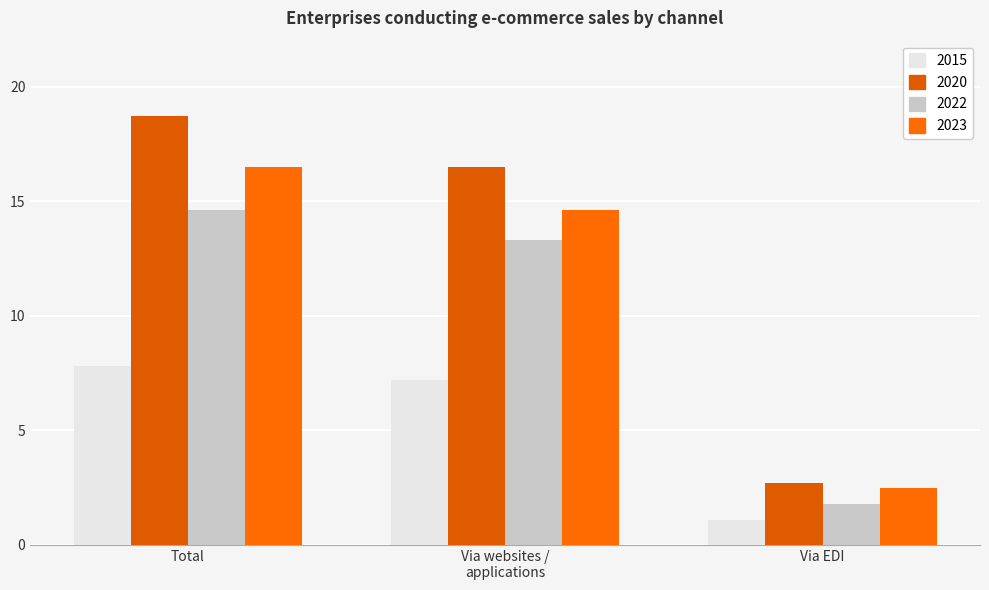

What are all the series names shown in the legend?

2015, 2020, 2022, 2023